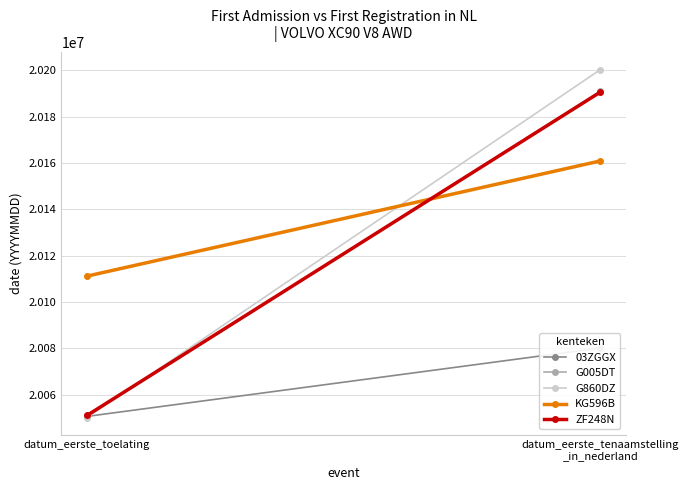

Reading left to right, transcribe all the data shown in this chart.

03ZGGX: 20050612	20080117
G005DT: 20050701	20190902
G860DZ: 20050101	20200201
KG596B: 20111130	20160822
ZF248N: 20051017	20190510